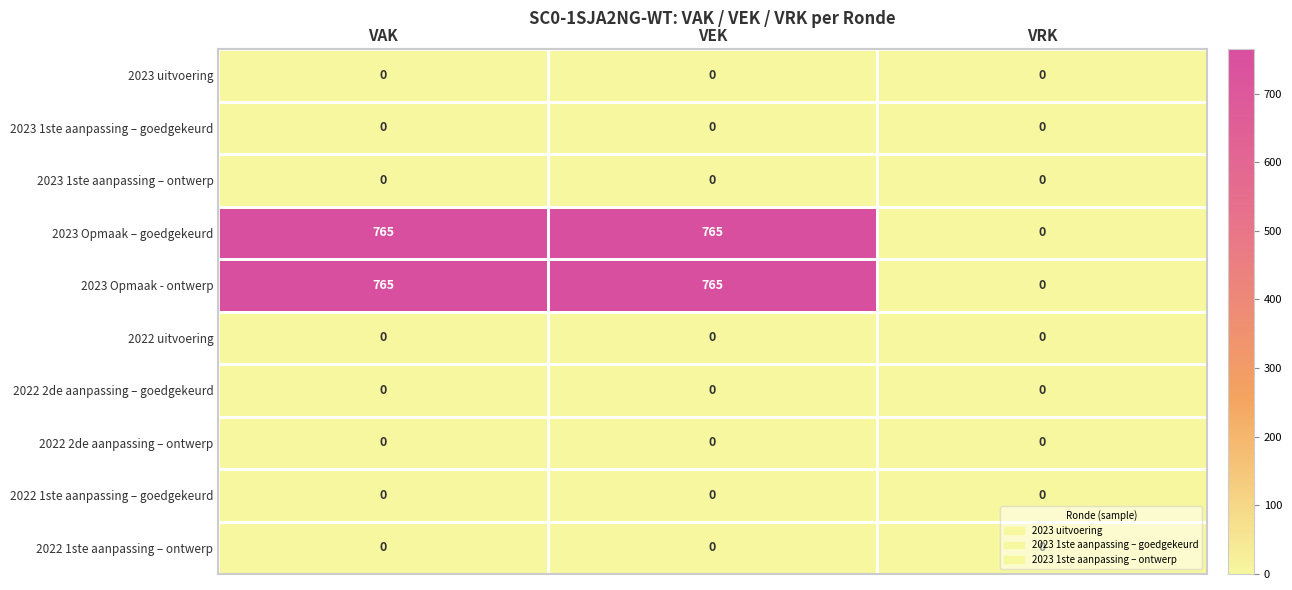

What is the maximum value shown in the chart?

765